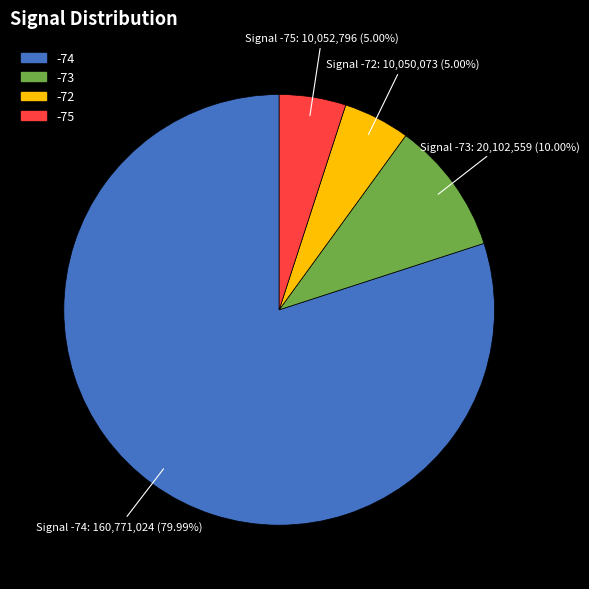

Count the number of slices in the pie.

4